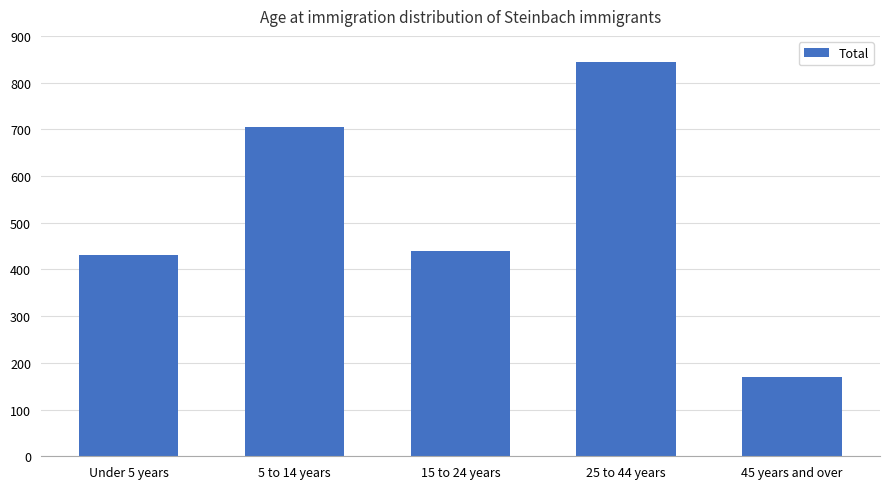

What is the average value?

518